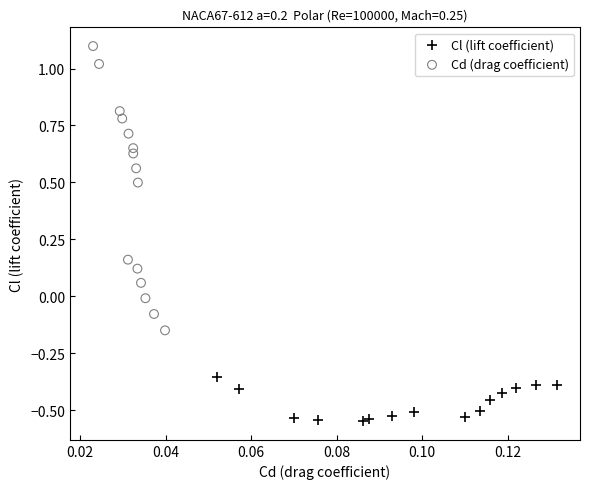

What are all the series names shown in the legend?

Cl (lift coefficient), Cd (drag coefficient)